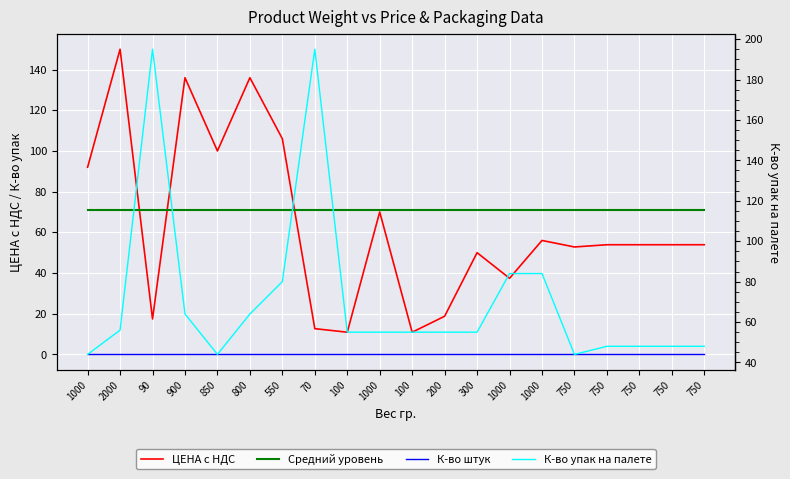

What are all the series names shown in the legend?

ЦЕНА с НДС, Средний уровень, К-во штук, К-во упак на палете